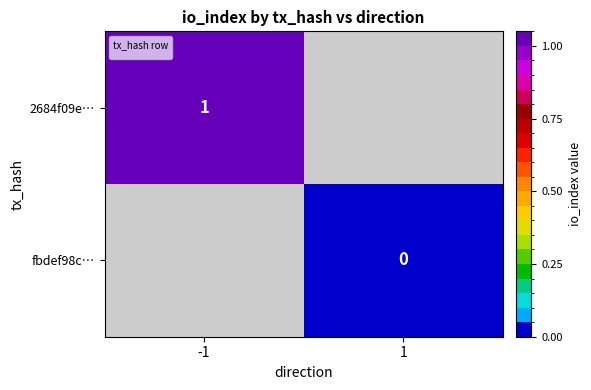

The value of 2684f09e… at -1 is 2. True or false?

False